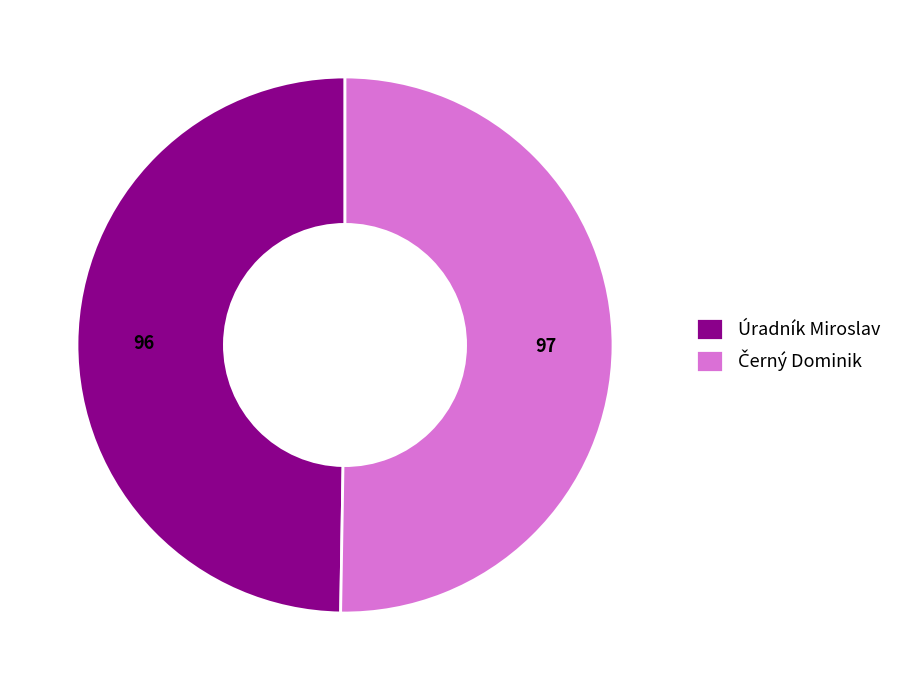

True or false: Úradník Miroslav accounts for 36% of the total.

False